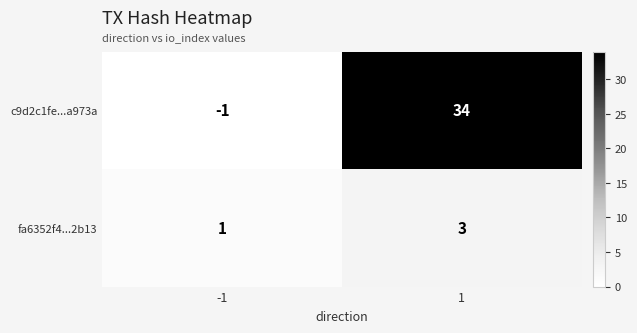

List the series in order of their peak value, highest first.

c9d2c1fe...a973a, fa6352f4...2b13